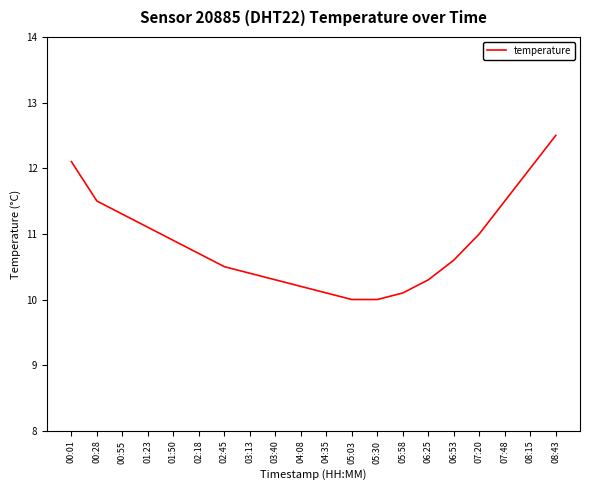

What is the minimum value shown in the chart?

10.0